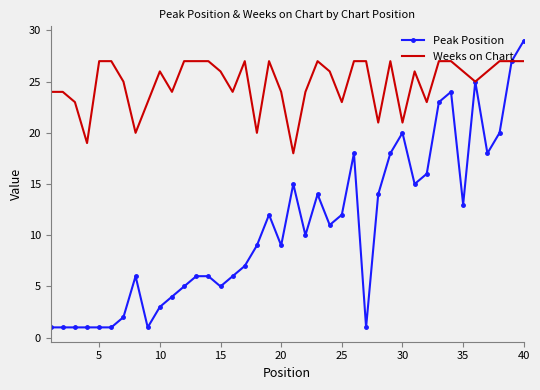

How many series are shown in this chart?

2